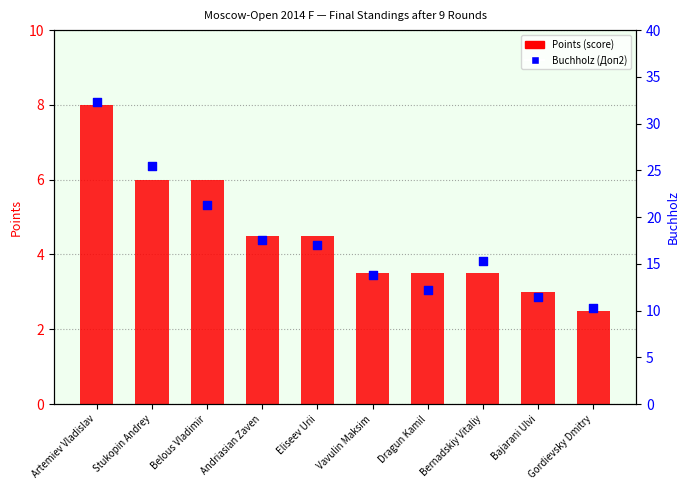

Which series has the largest Y range (max minus min)?

Buchholz (Доп2)